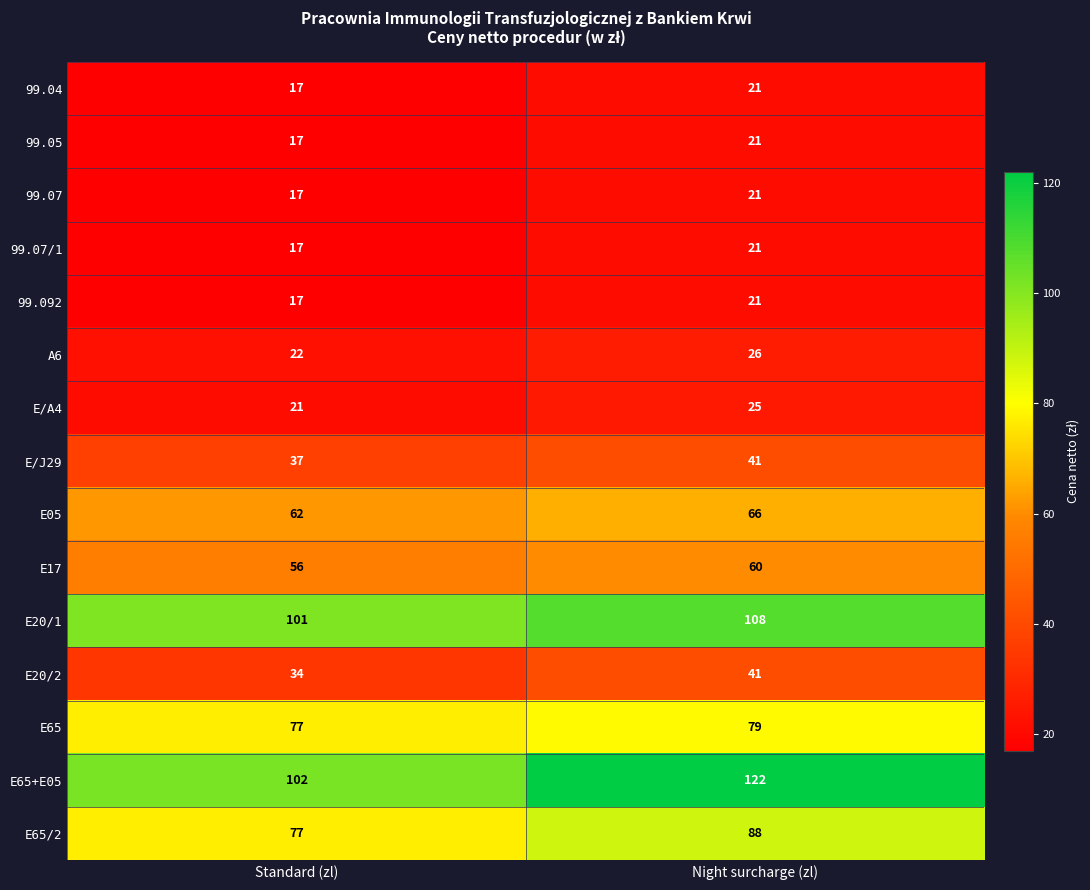

At which category does the chart reach its peak across all series?

Night surcharge (zl)